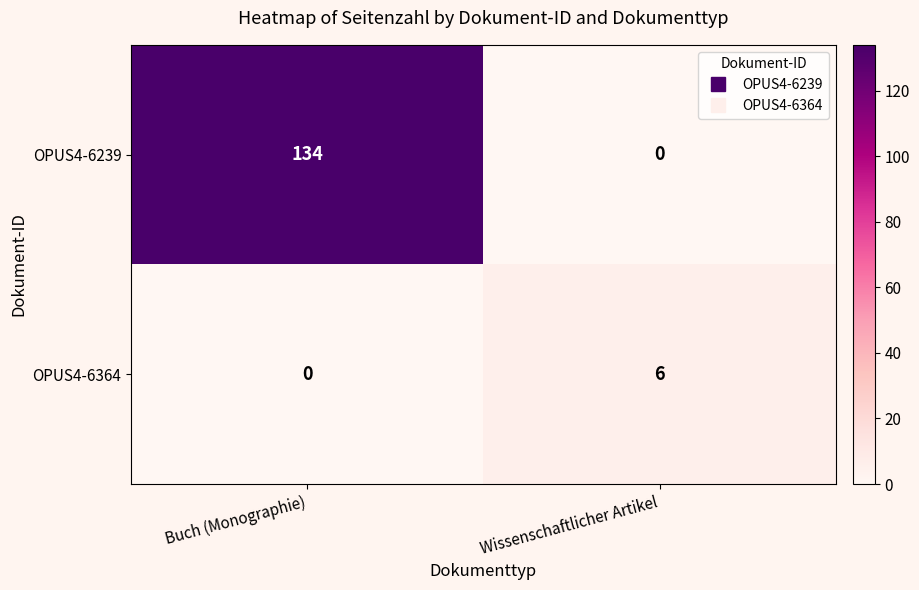

What is the difference between the maximum and minimum values in the OPUS4-6364 series?

6